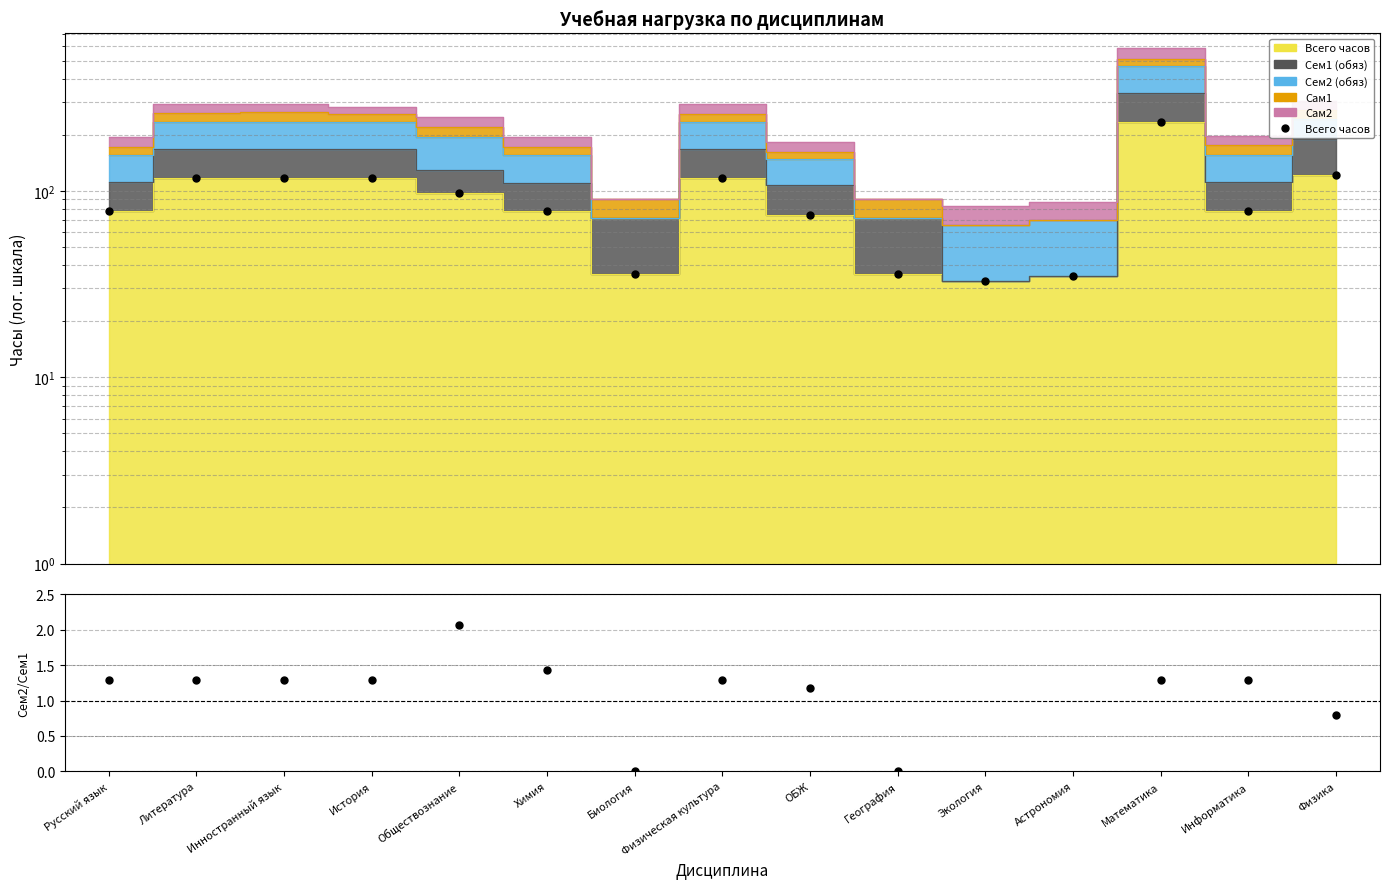

At which category does Сем2/Сем1 reach its first local peak?

Обществознание